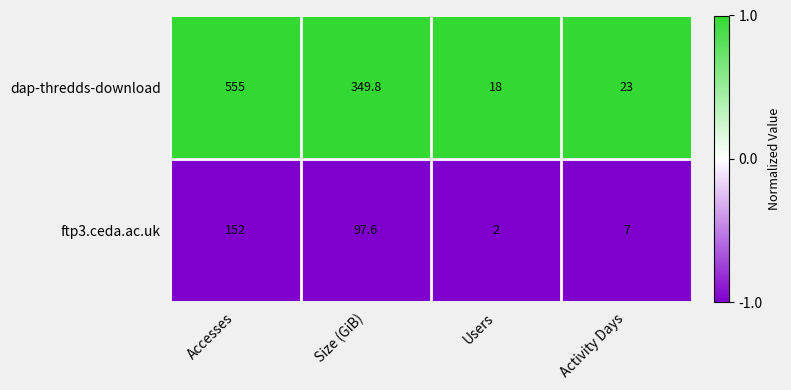

Is the value of ftp3.ceda.ac.uk at Activity Days greater than the value of dap-thredds-download at Users?

No